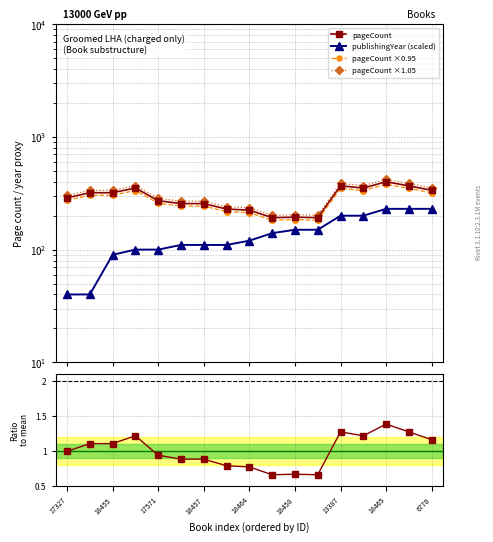

Which series has the largest total across all categories?

pageCount ×1.05